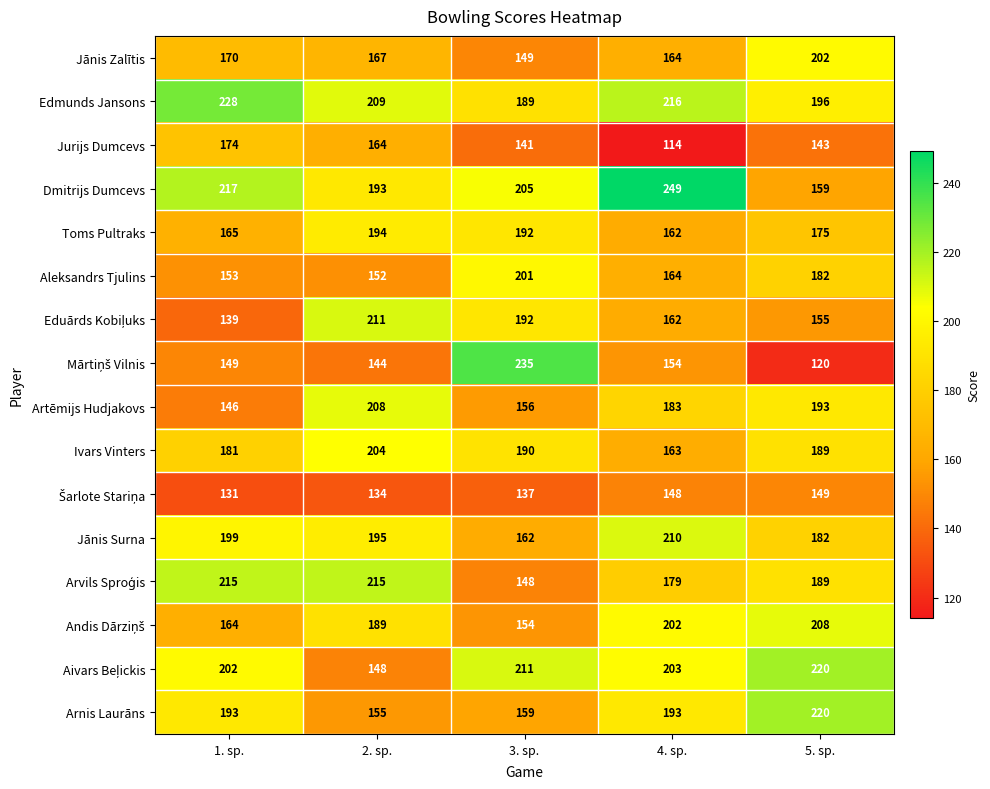

What is the total value across all series at 5. sp.?

2882